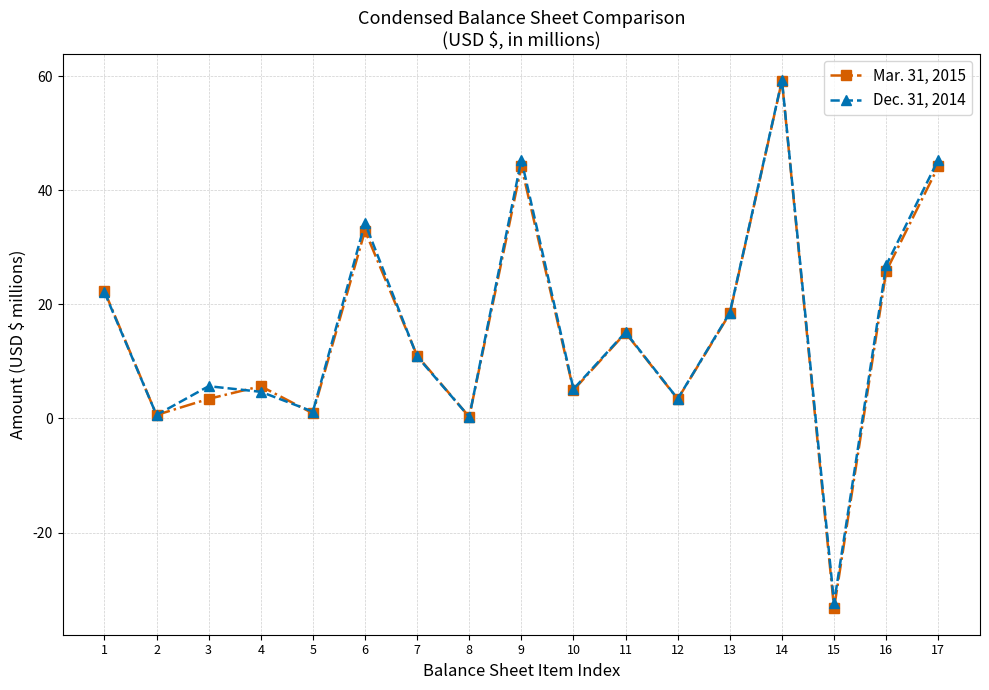

What is the sum of the Mar. 31, 2015 values at 10 and 12?

8.3